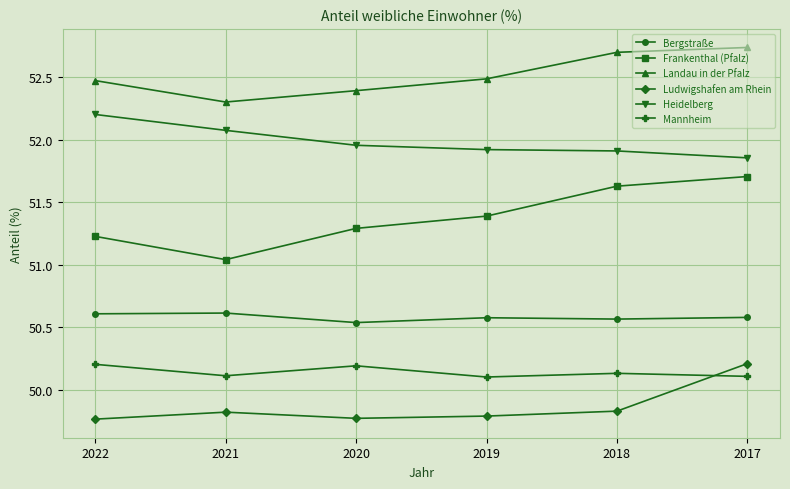

At which category is the sum across all series the highest?

2017